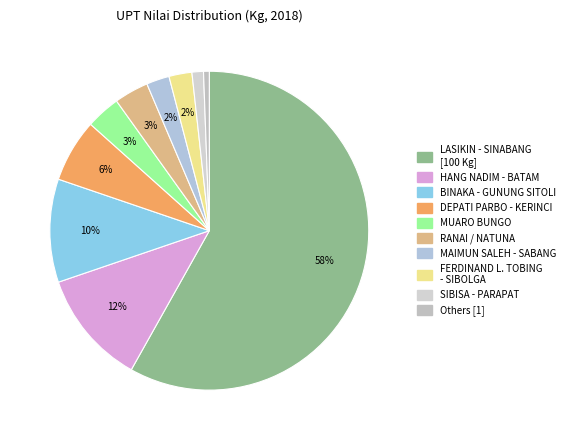

How many slices are in this pie chart?

10